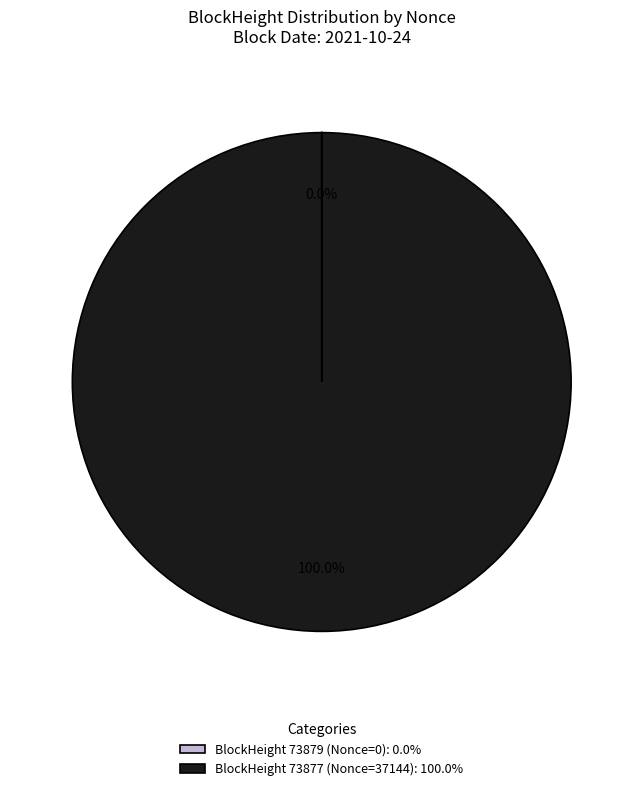

Which category has the biggest portion of the pie?

BlockHeight 73877 (Nonce=37144): 100.0%